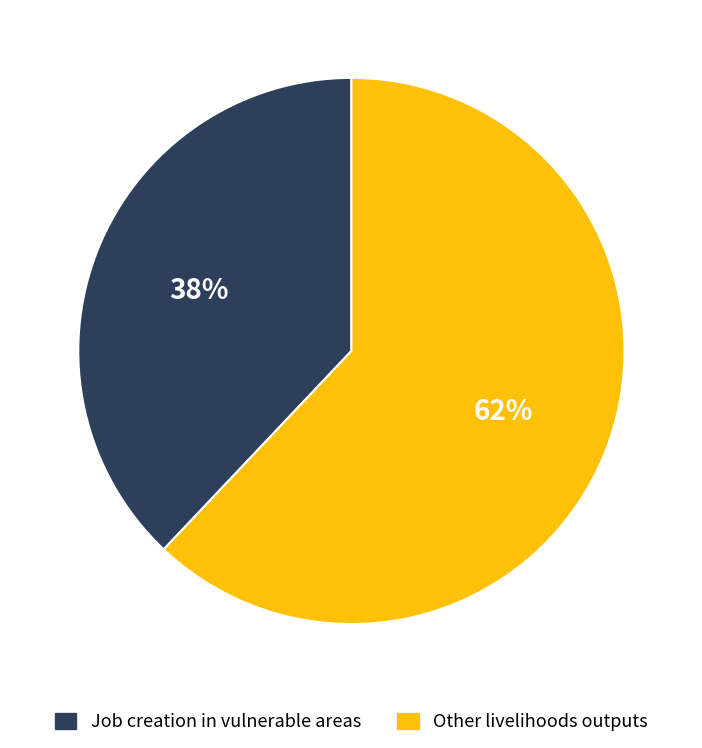

To the nearest percent, what is the average slice percentage?

50%